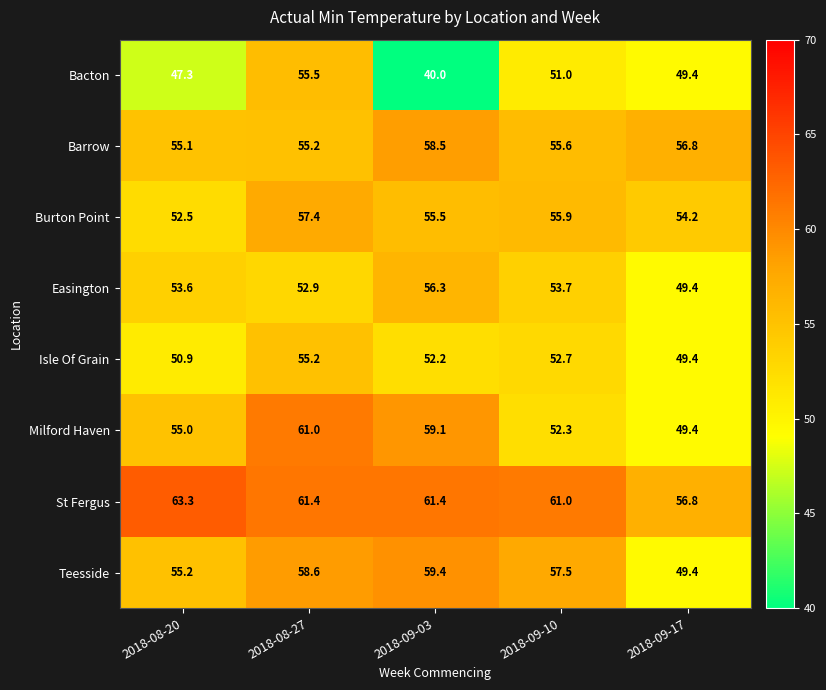

List the series in order of their peak value, highest first.

St Fergus, Milford Haven, Teesside, Barrow, Burton Point, Easington, Bacton, Isle Of Grain